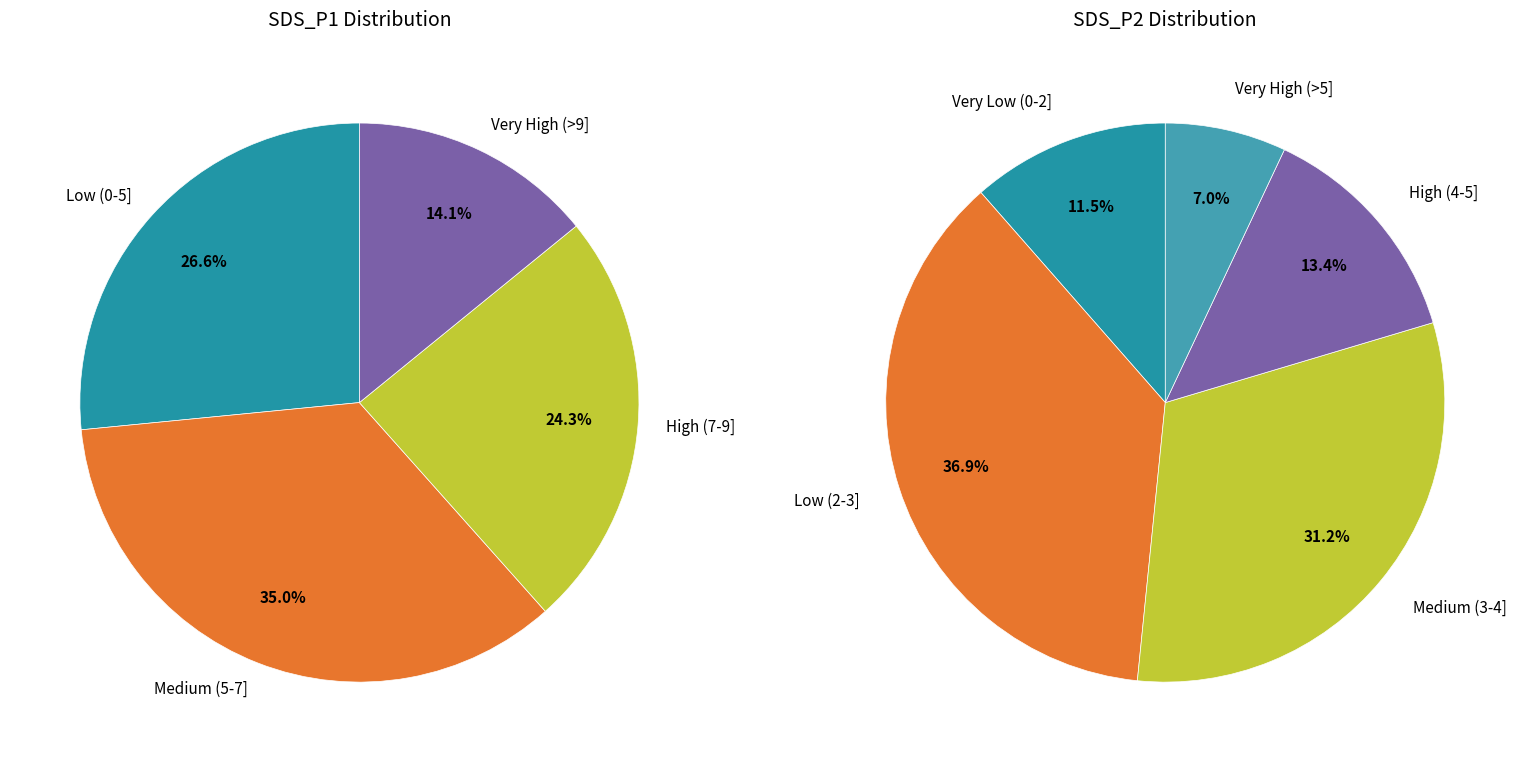

True or false: Humidity accounts for 0% of the total.

True